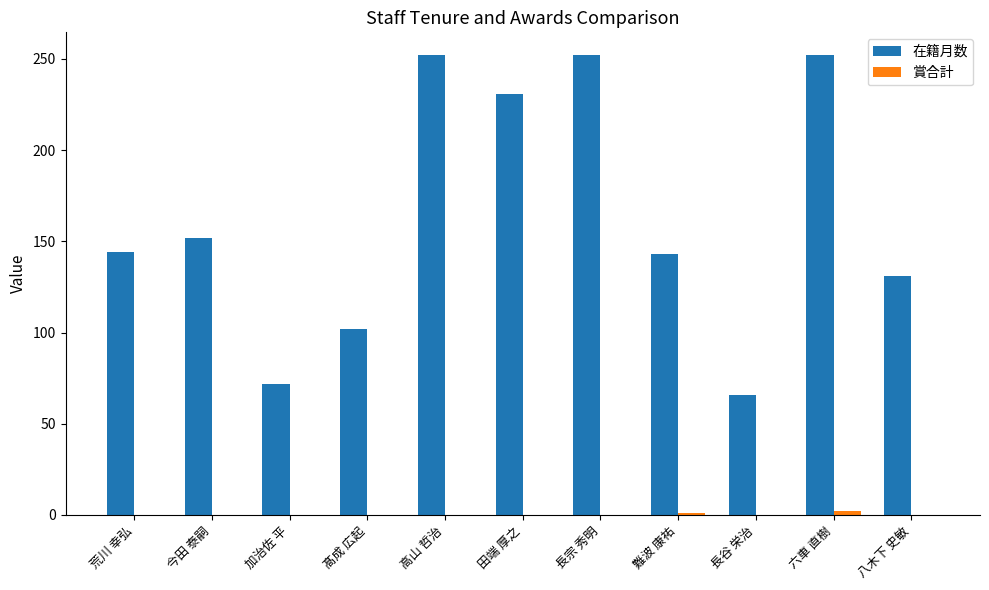

What value does the 在籍月数 series have at 高山 哲治?

252